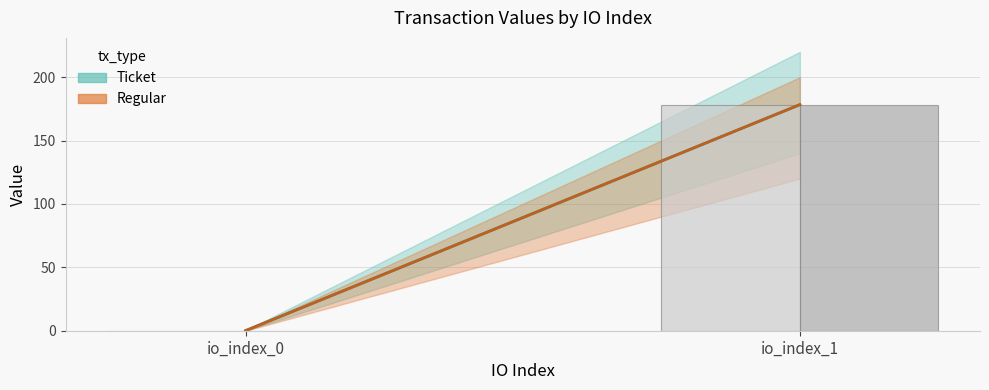

What are all the series names shown in the legend?

Ticket, Regular